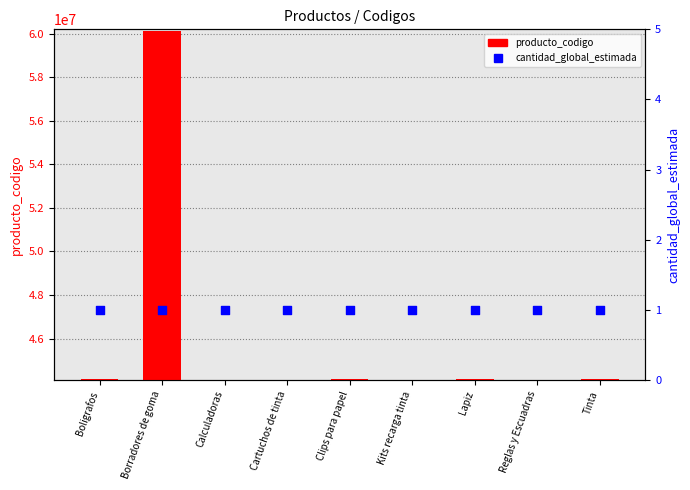

What are all the series names shown in the legend?

producto_codigo, cantidad_global_estimada